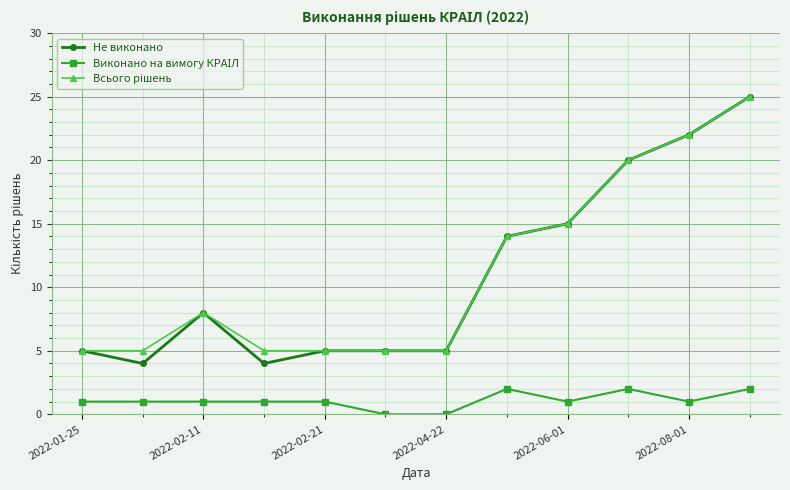

Which series has the widest spread of values?

Не виконано